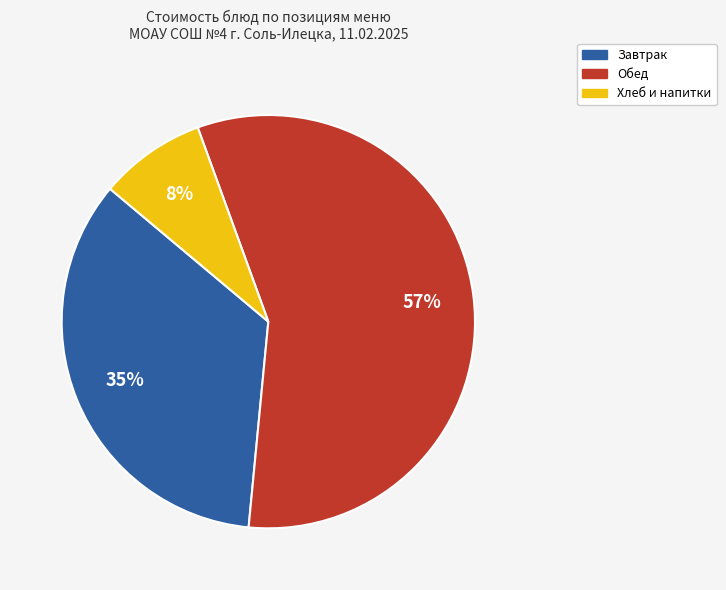

Count the number of slices in the pie.

3